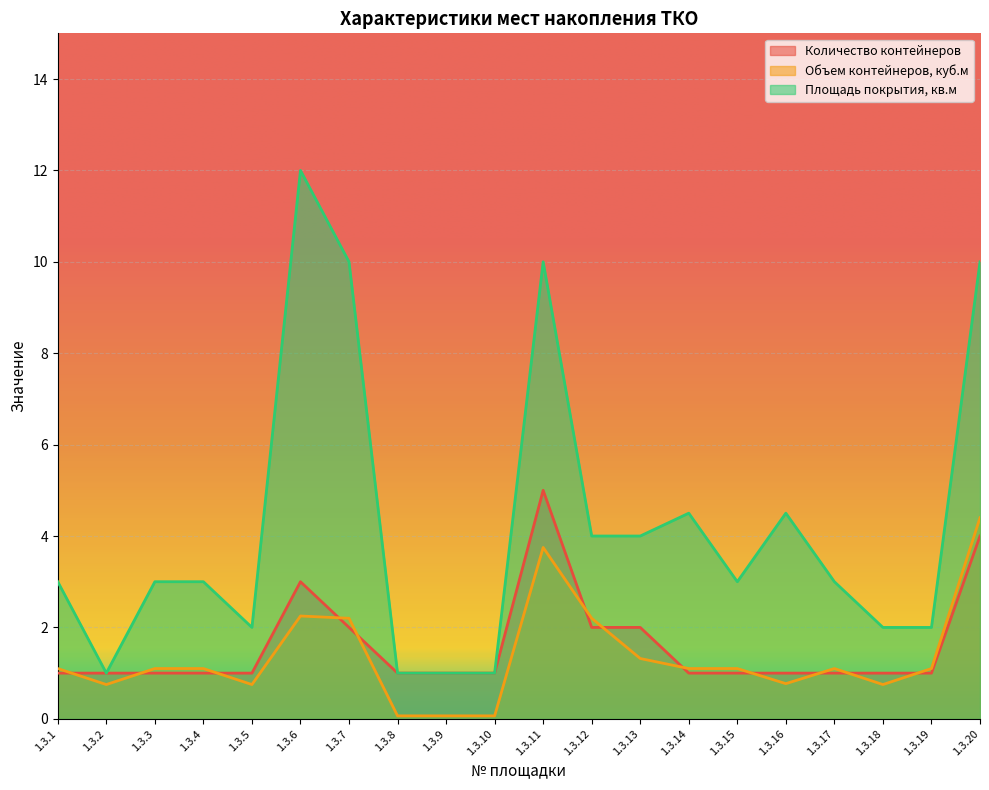

What is the spread (max minus min) of values at 1.3.6?

9.8